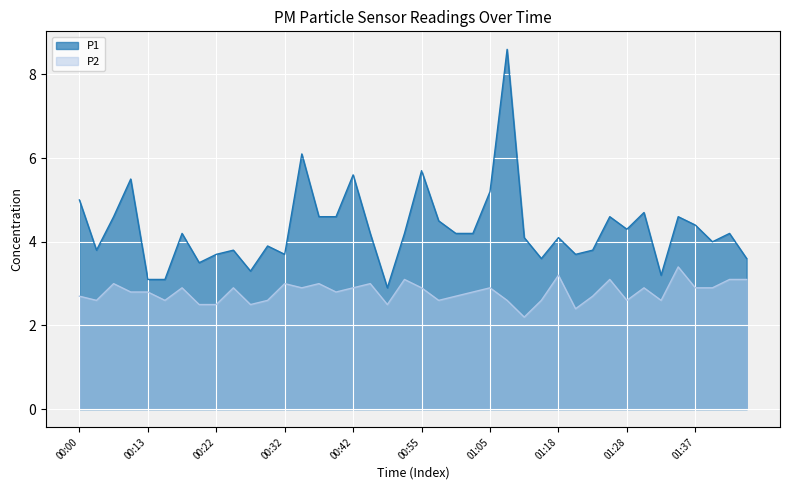

Rank the series at 00:42 from highest to lowest value.

P1, P2